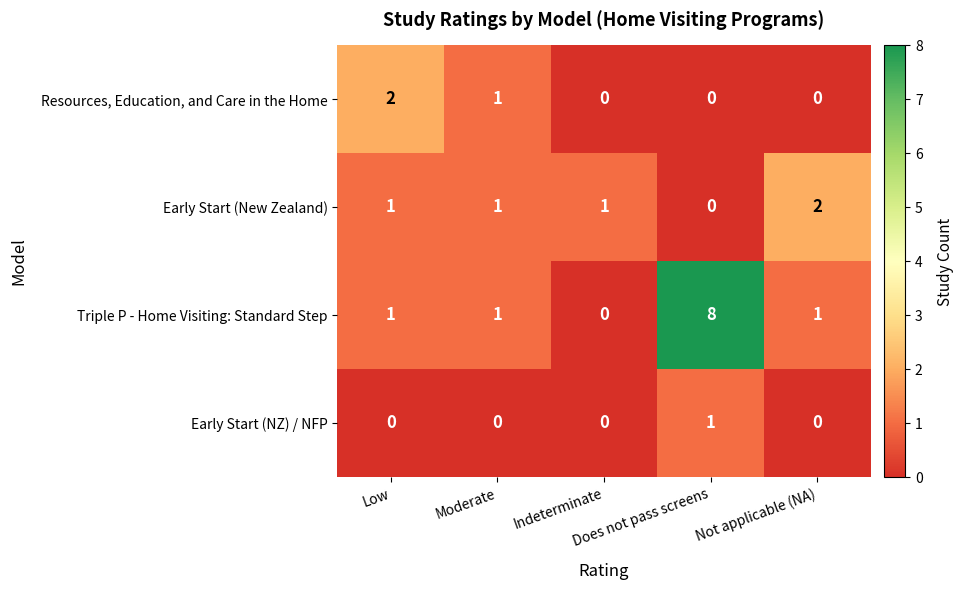

Which series has the largest total across all categories?

Triple P - Home Visiting: Standard Step